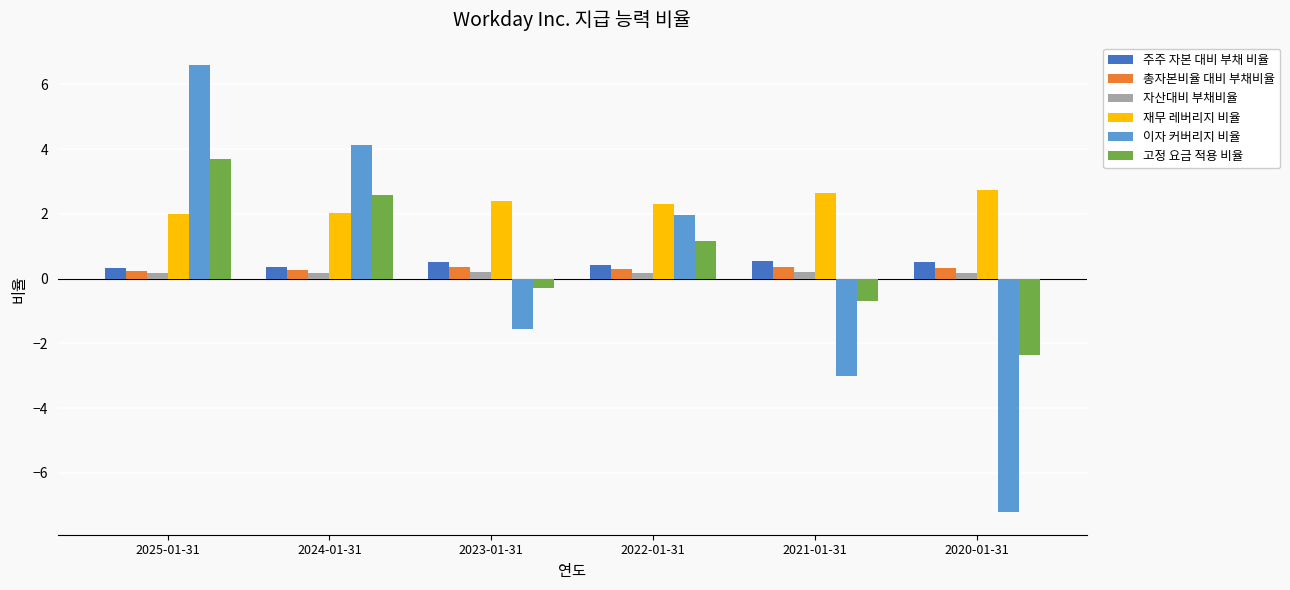

What is the difference between the highest and lowest values at 2025-01-31?

6.4